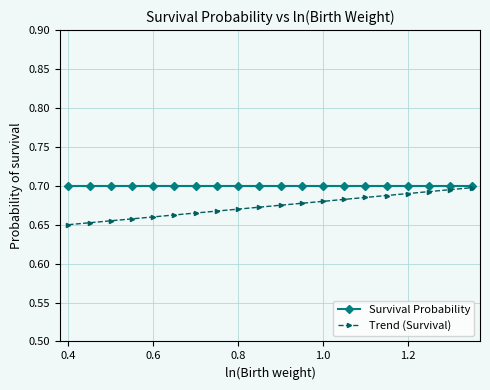

Count the Trend (Survival) values in the range 0 to 1.

20